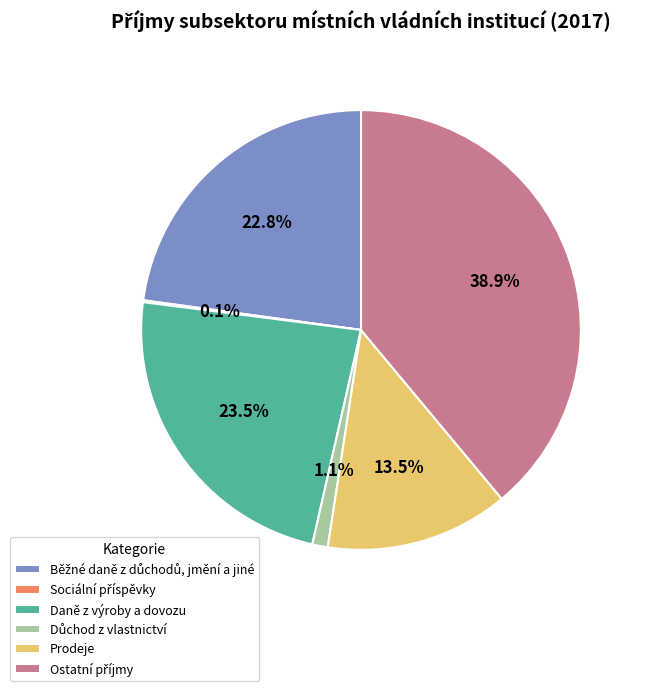

How much of the chart is everything except Daně z výroby a dovozu?

76.5%